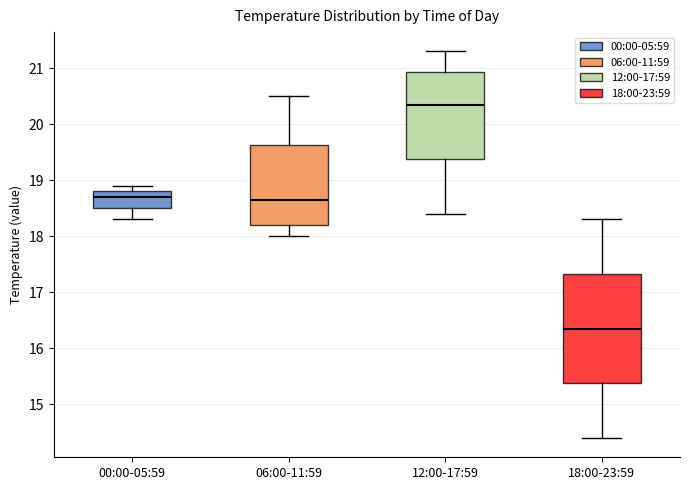

Reading left to right, read every box against the y-axis: the position of its median line, the range the box covers, and the ends of its whiskers. The values are not printed on the chart, so give them approximately, as read against the axis.

00:00-05:59: median 18.7, box 18.5 to 18.8, whiskers 18.3 to 18.9
06:00-11:59: median 18.7, box 18.2 to 19.6, whiskers 18.0 to 20.5
12:00-17:59: median 20.4, box 19.4 to 20.9, whiskers 18.4 to 21.3
18:00-23:59: median 16.4, box 15.4 to 17.3, whiskers 14.4 to 18.3